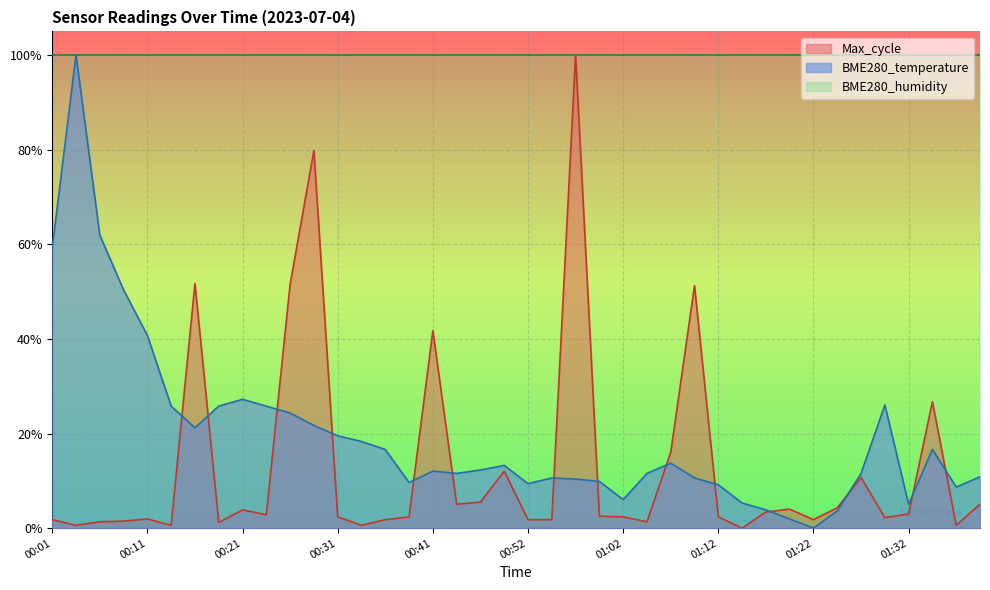

At how many categories does at least one series exceed 0?

40